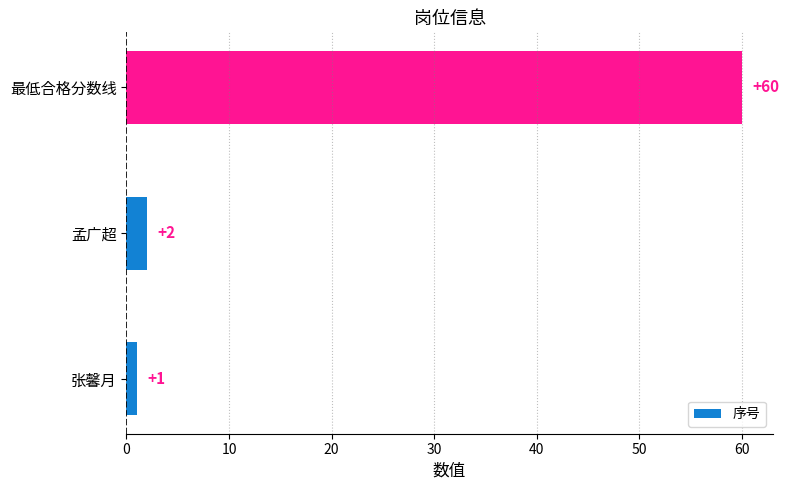

Rank the categories by value from highest to lowest.

最低合格分数线, 孟广超, 张馨月